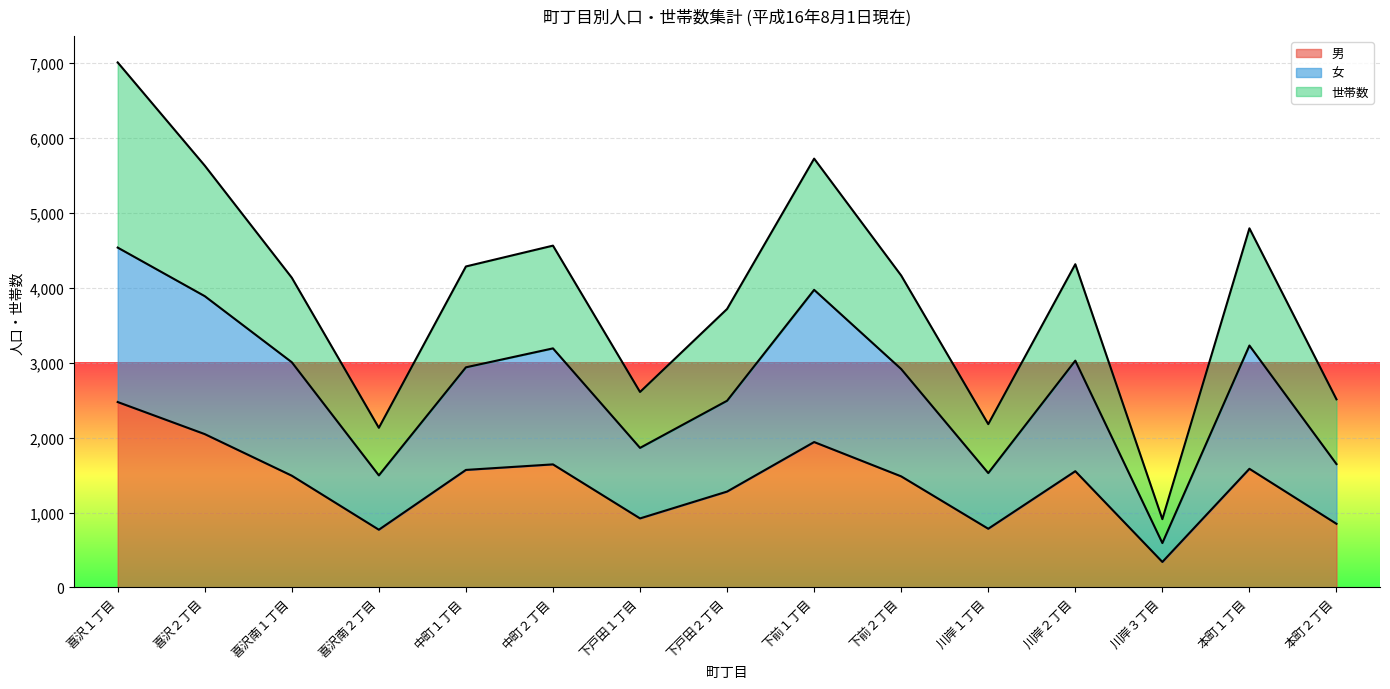

Which category has the highest value in the 男 series?

喜沢１丁目